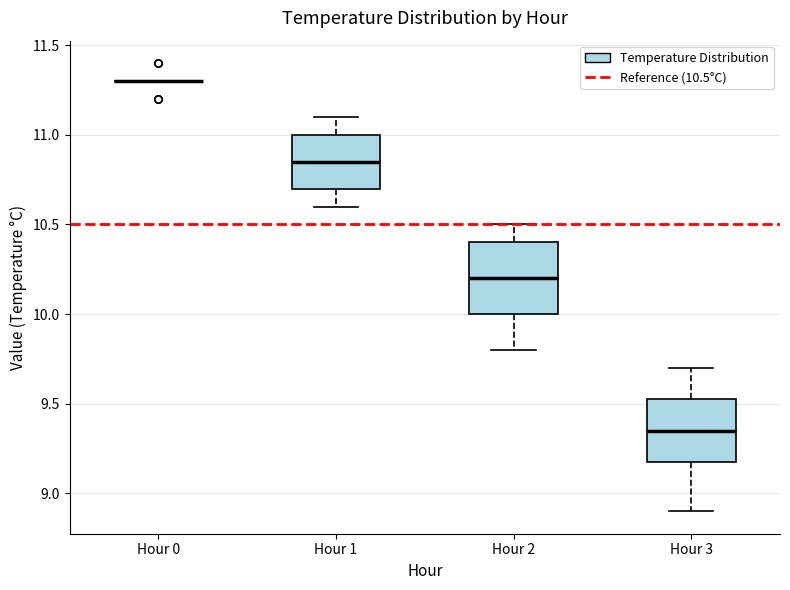

Reading left to right, transcribe this box plot: for each box, give where its median line is, the range the box spans, and where its two whiskers end, as read against the y-axis. The values are not printed on the chart, so give them approximately, as read against the axis.

Hour 0: box collapsed to a line at 11.30, whiskers 11.30 to 11.30
Hour 1: median 10.85, box 10.70 to 11.00, whiskers 10.60 to 11.10
Hour 2: median 10.20, box 10.00 to 10.40, whiskers 9.80 to 10.50
Hour 3: median 9.35, box 9.20 to 9.55, whiskers 8.90 to 9.70